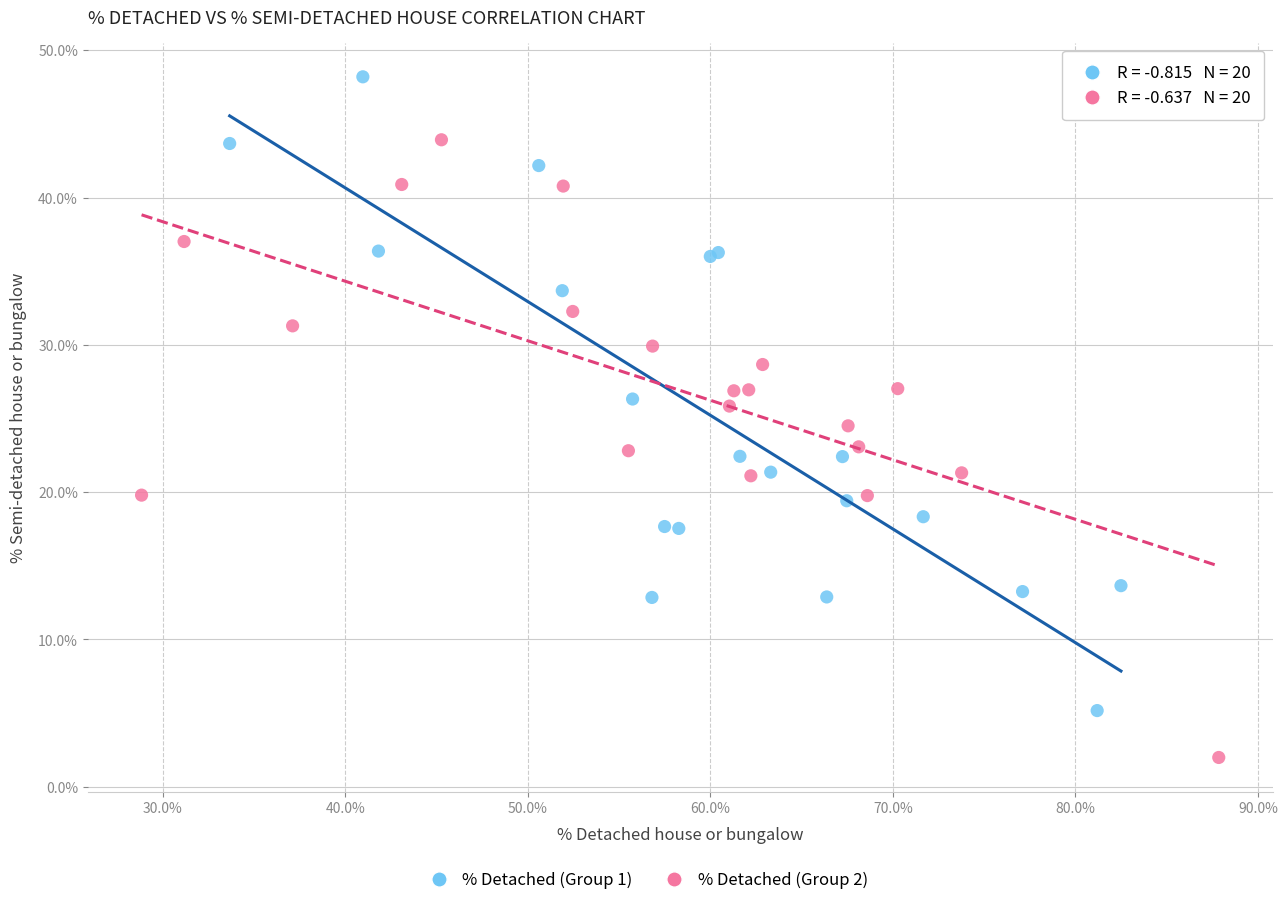

Which series contains the lowest Y value?

% Detached (Group 2)